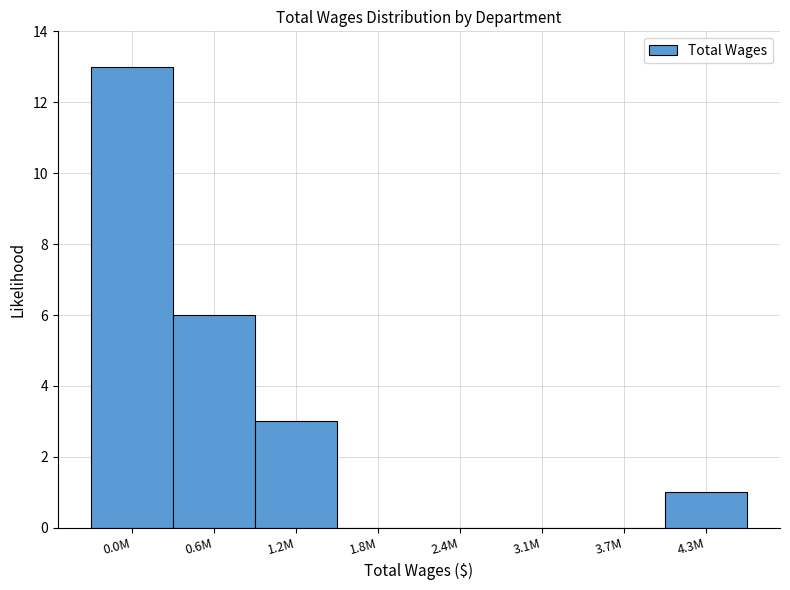

Reading right to left, extract all data points from this chart.

4.3M=1	3.7M=0	3.1M=0	2.4M=0	1.8M=0	1.2M=3	0.6M=6	0.0M=13